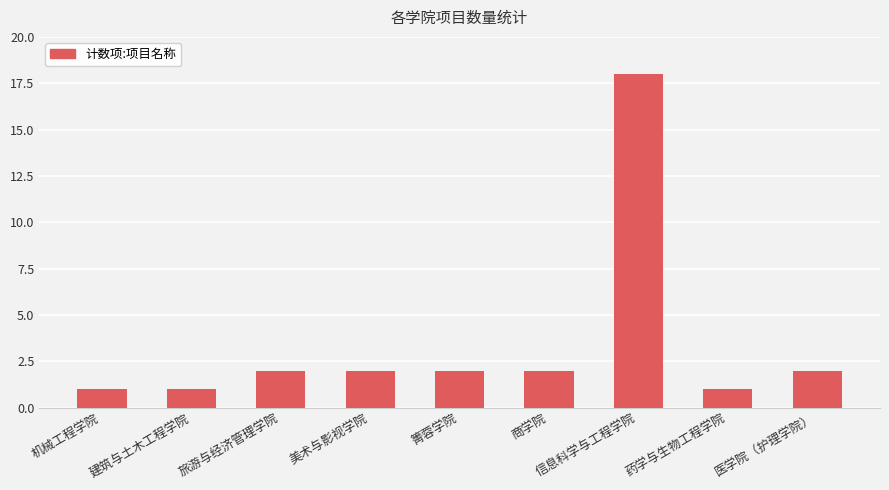

How many bars are there in total?

9